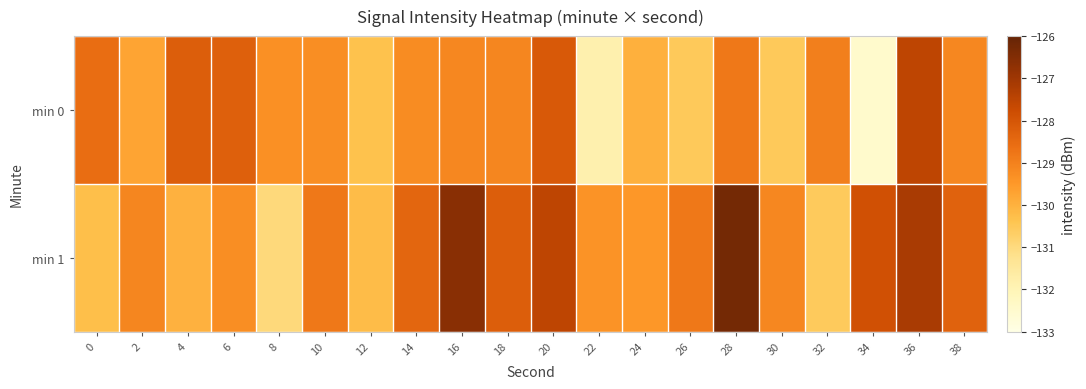

Which series has the widest spread of values?

min 0